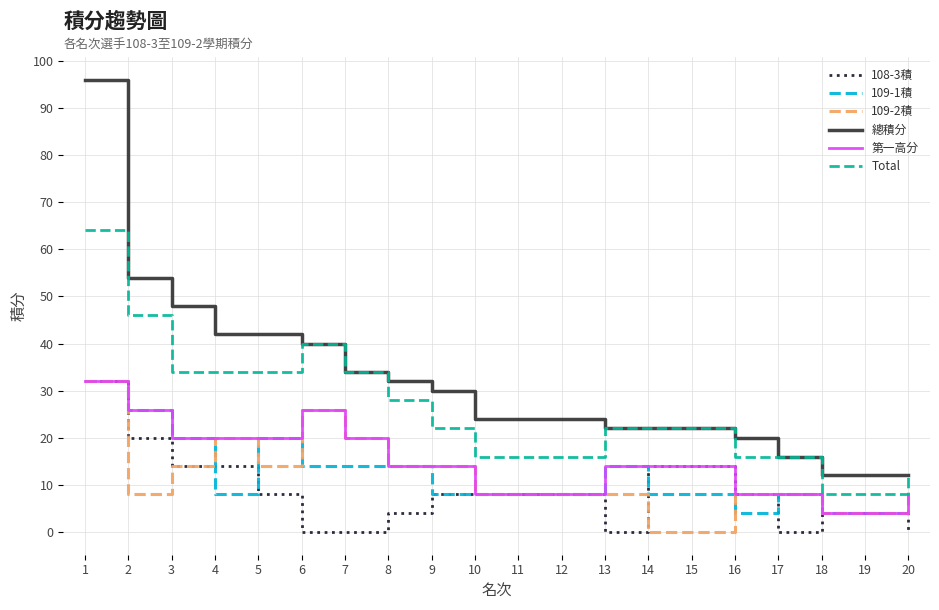

What is the total value across all series at 14?

80.0